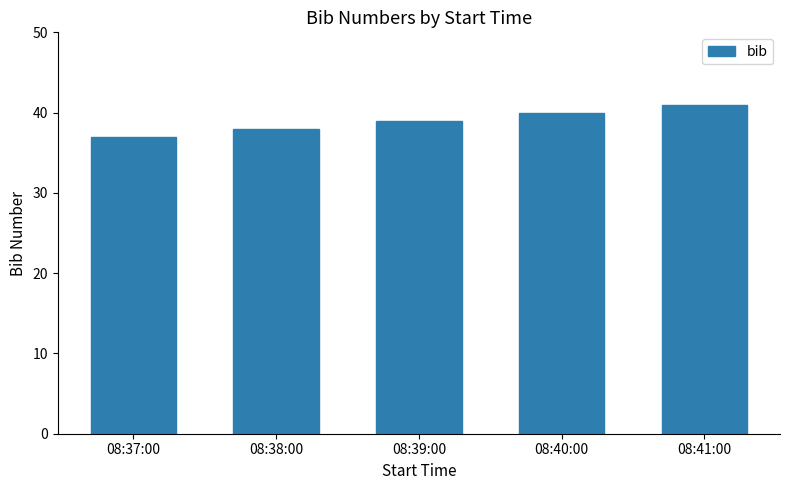

Reading left to right, transcribe all the data shown in this chart.

37	38	39	40	41